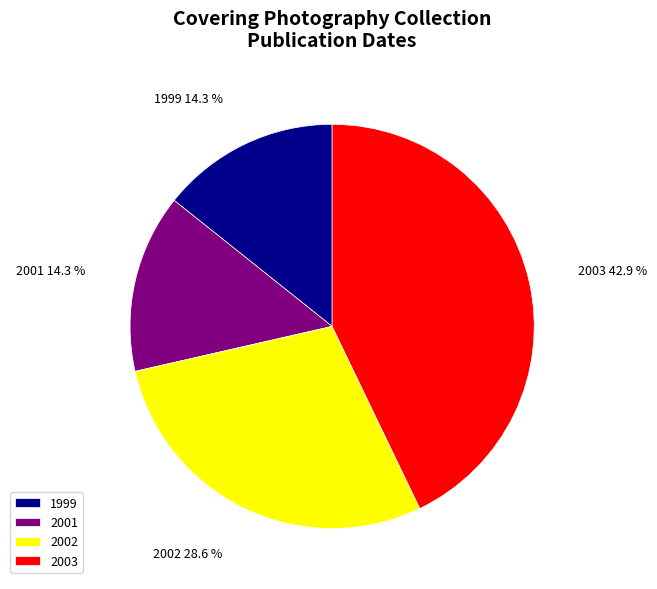

To the nearest percent, what portion does 2002 represent?

29%